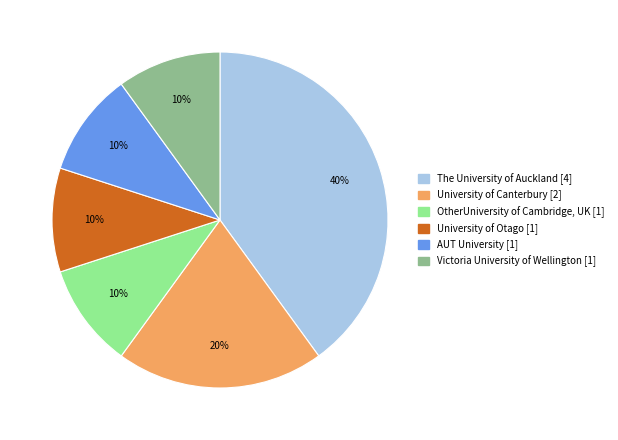

How many segments does this pie chart have?

6